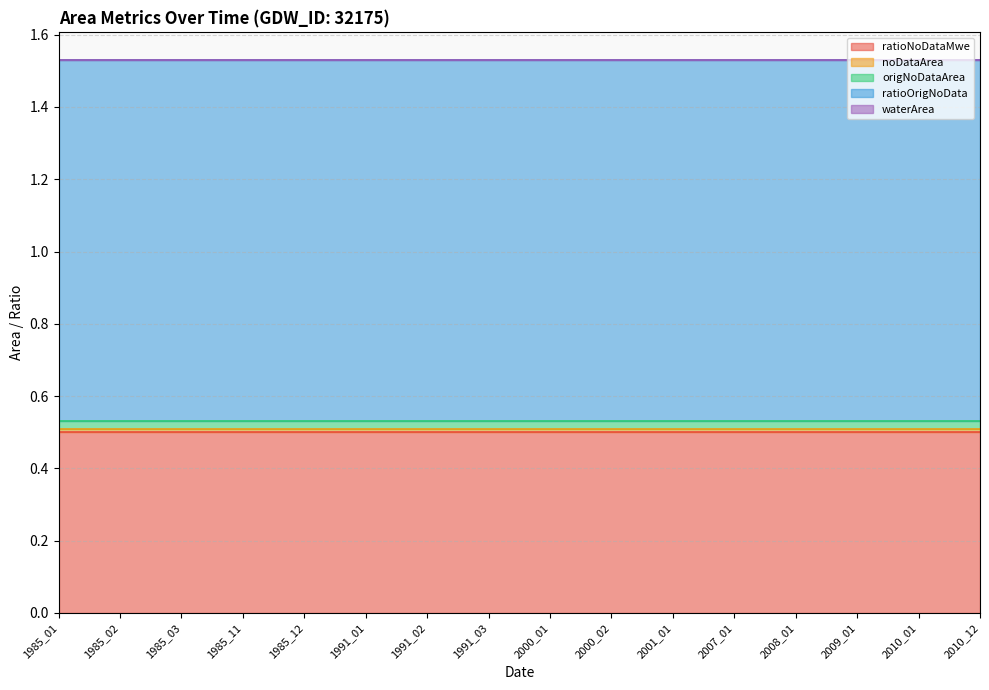

How many distinct data groups are displayed?

5